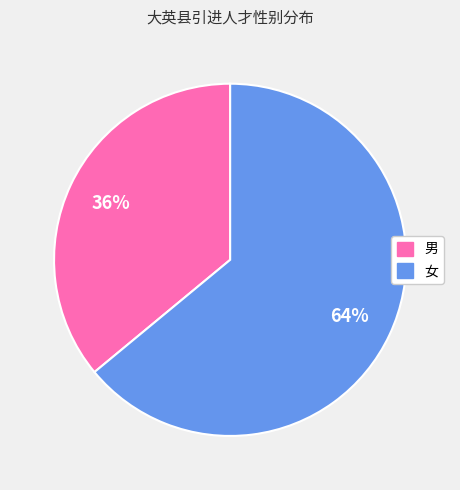

How many segments does this pie chart have?

2